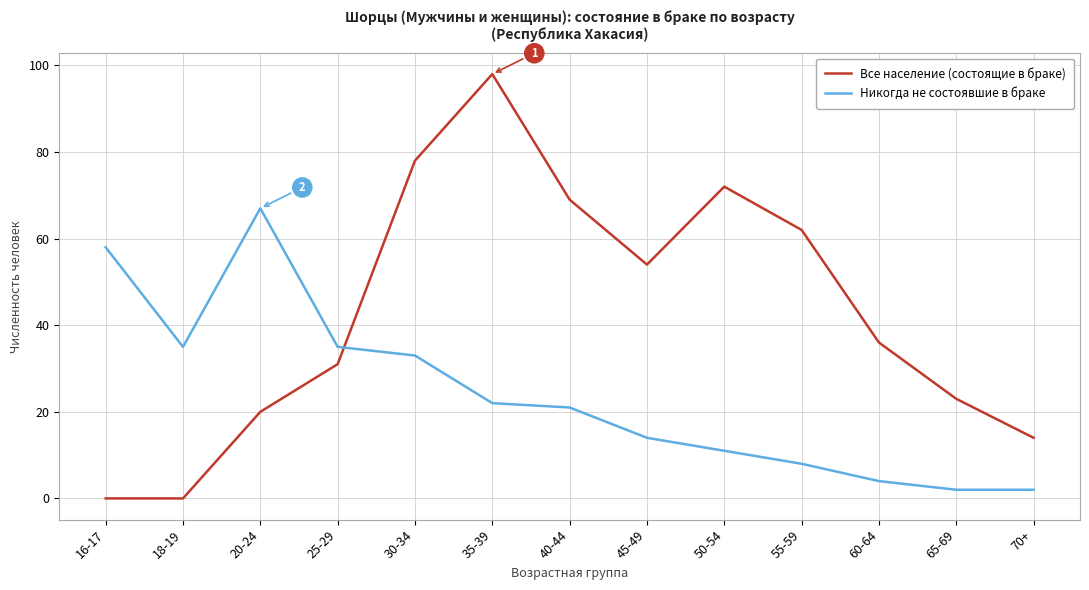

What is the maximum value shown in the chart?

98